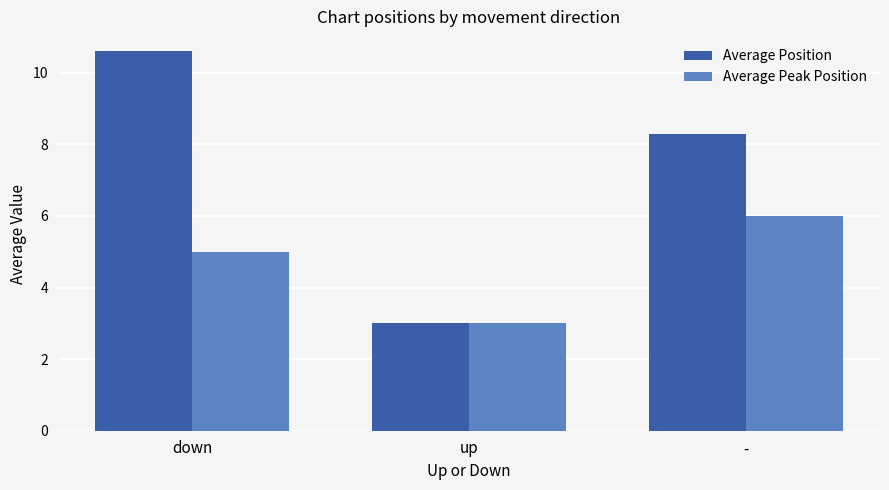

Which series has the widest spread of values?

Average Position